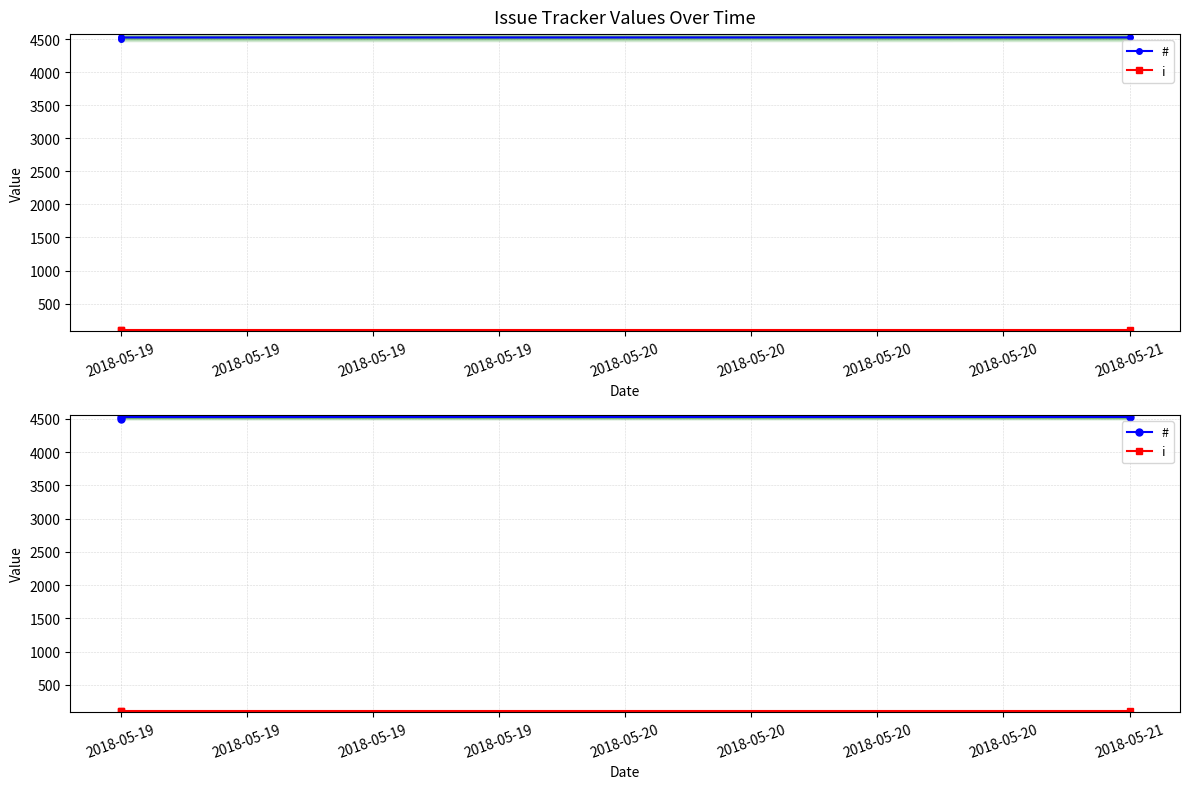

True or false: i has a value of 100 at 2018-05-19.

True